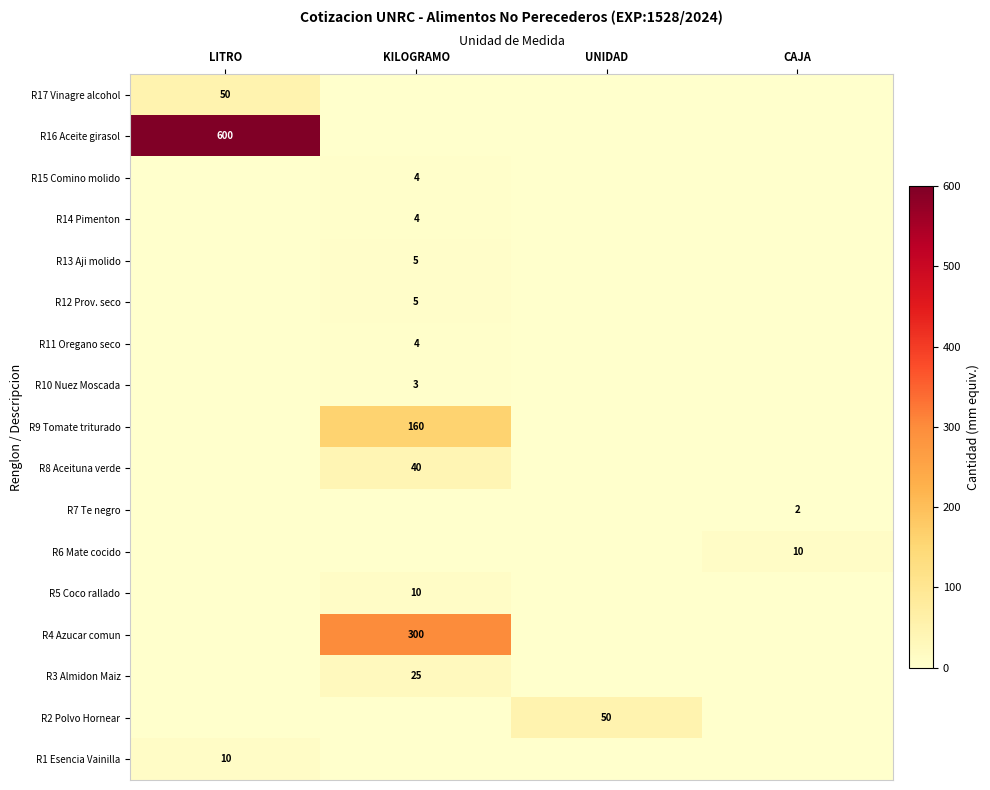

Which category has the highest value in the R15 Comino molido series?

KILOGRAMO